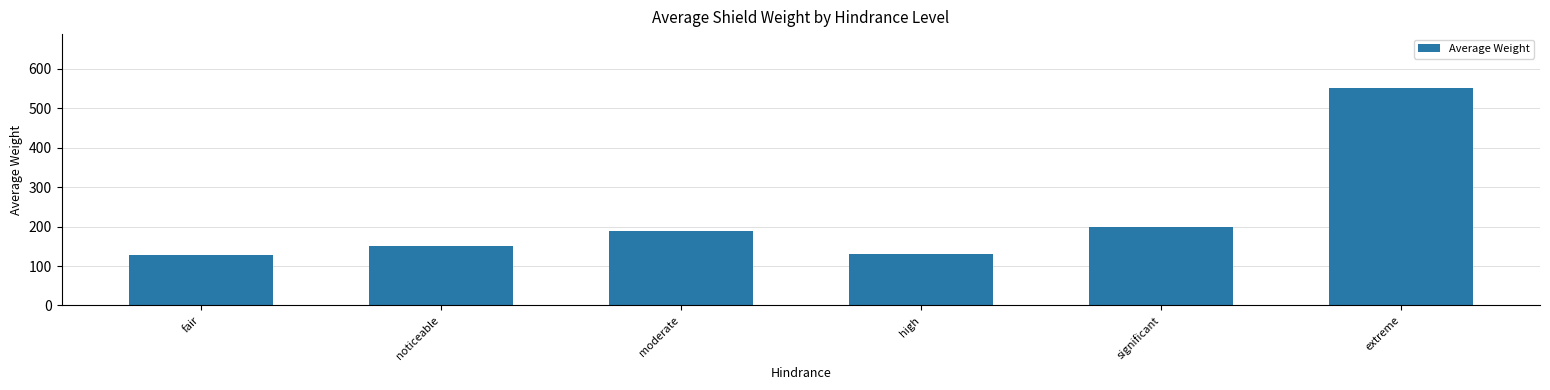

What is the value of the 3rd bar from the left?

188.6